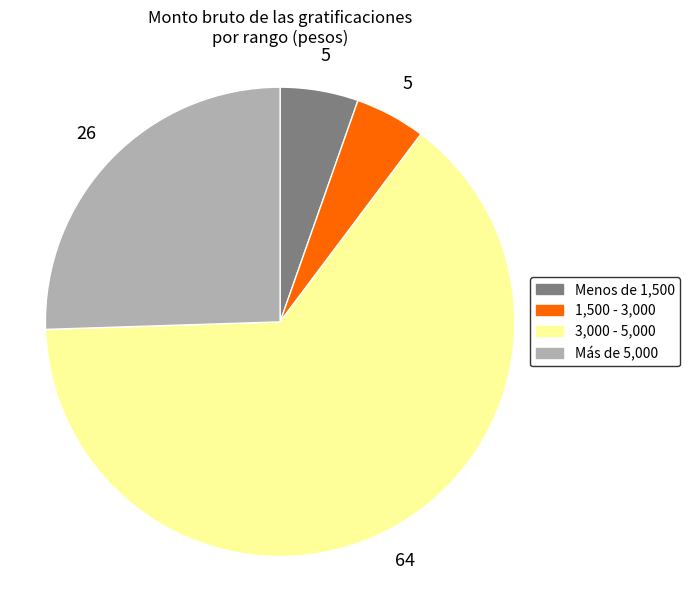

Which has a higher value, 1,500 - 3,000 or Menos de 1,500?

Menos de 1,500